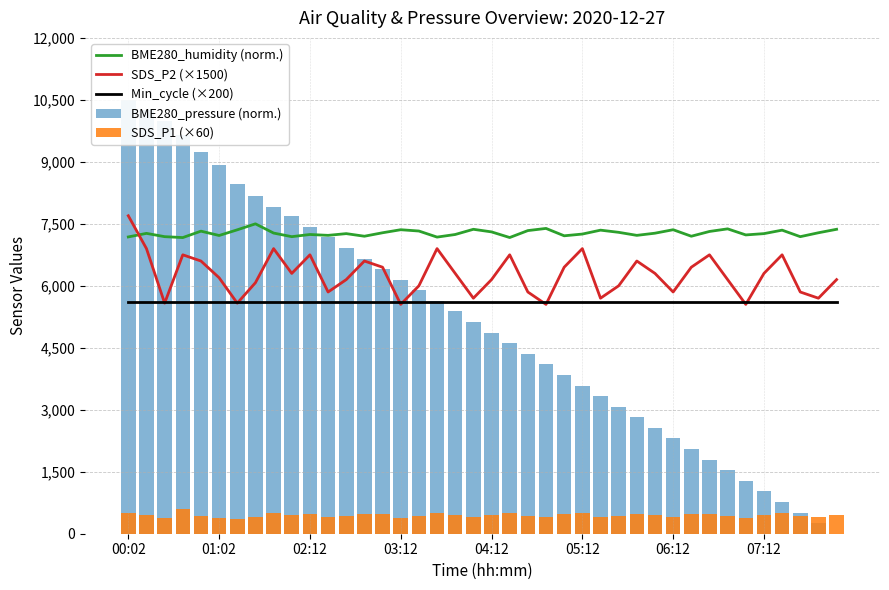

Is it true that BME280_pressure (norm.) equals 3330.1 at 26?

True